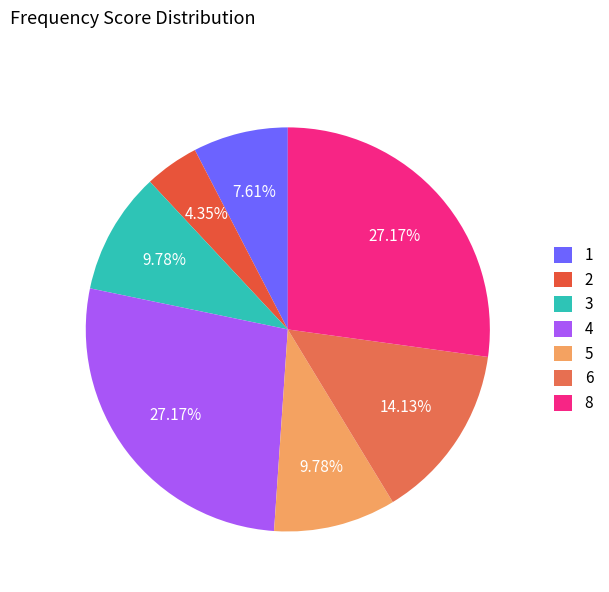

Count the number of slices in the pie.

7